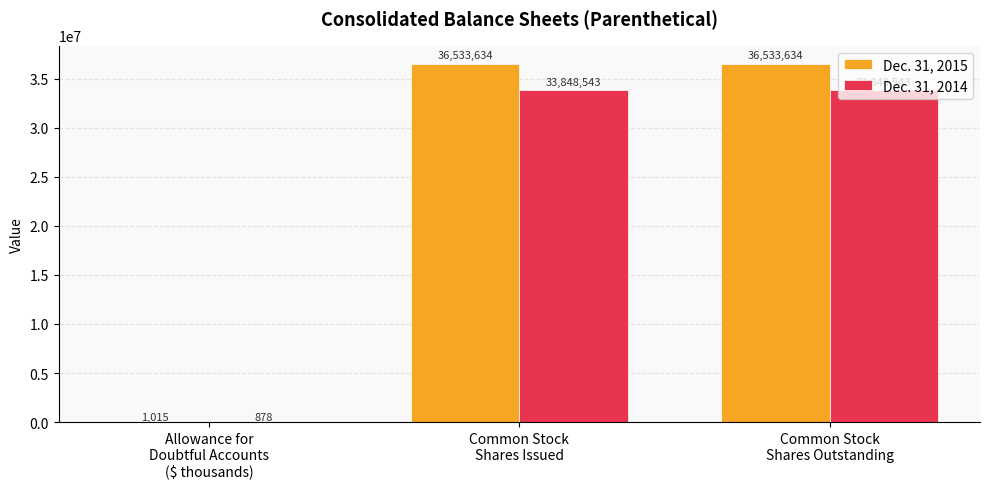

Which series has the largest total across all categories?

Dec. 31, 2015